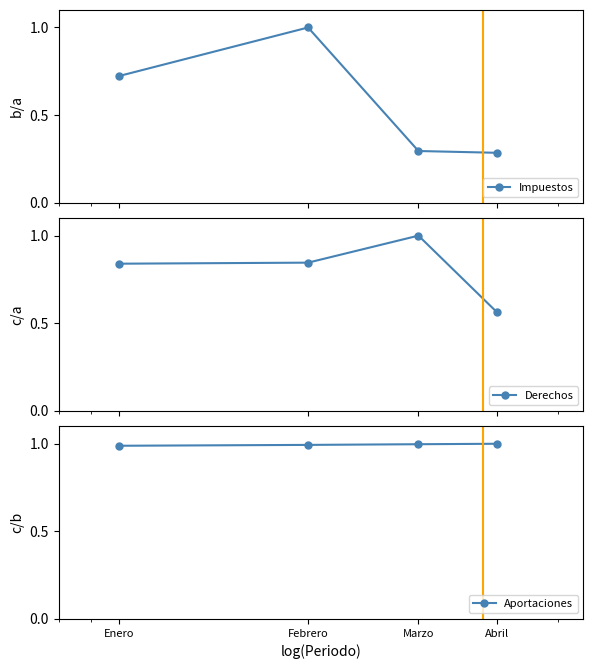

Which series has the largest total across all categories?

Aportaciones